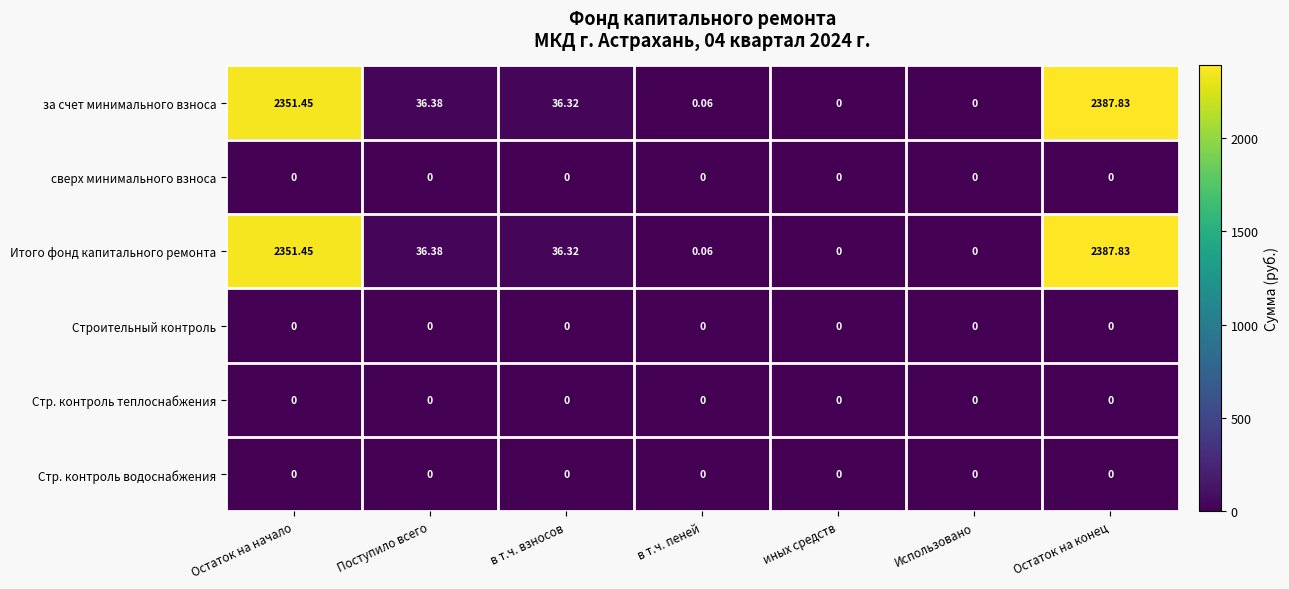

Is the value of сверх минимального взноса at Остаток на начало greater than the value of Итого фонд капитального ремонта at в т.ч. взносов?

No